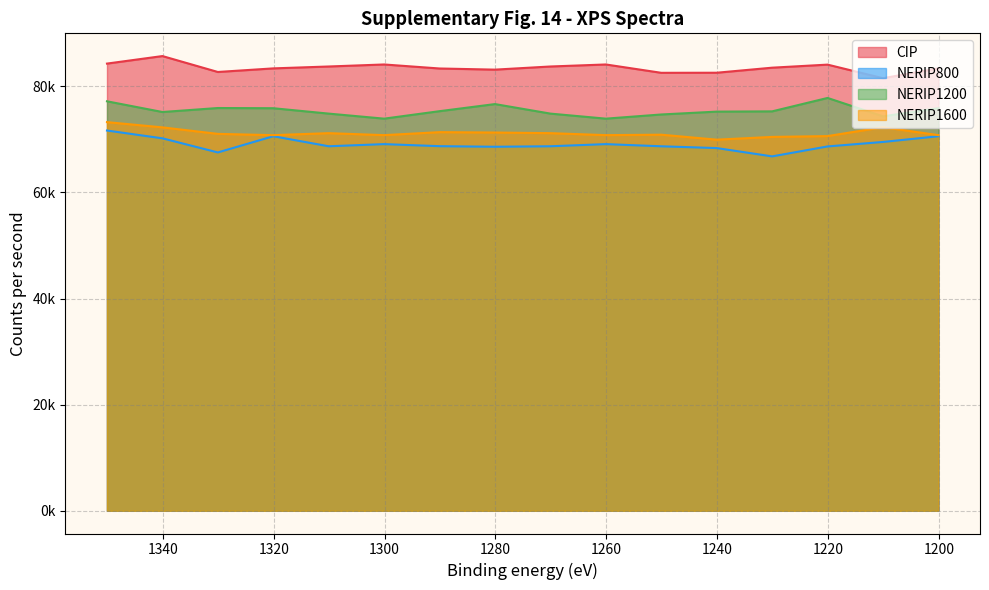

True or false: NERIP1200 and CIP cross at least once.

False